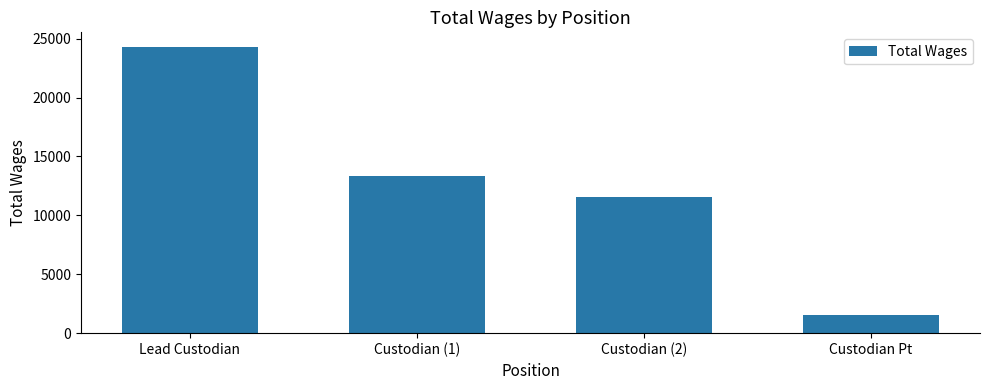

Which has a higher value, Lead Custodian or Custodian (1)?

Lead Custodian